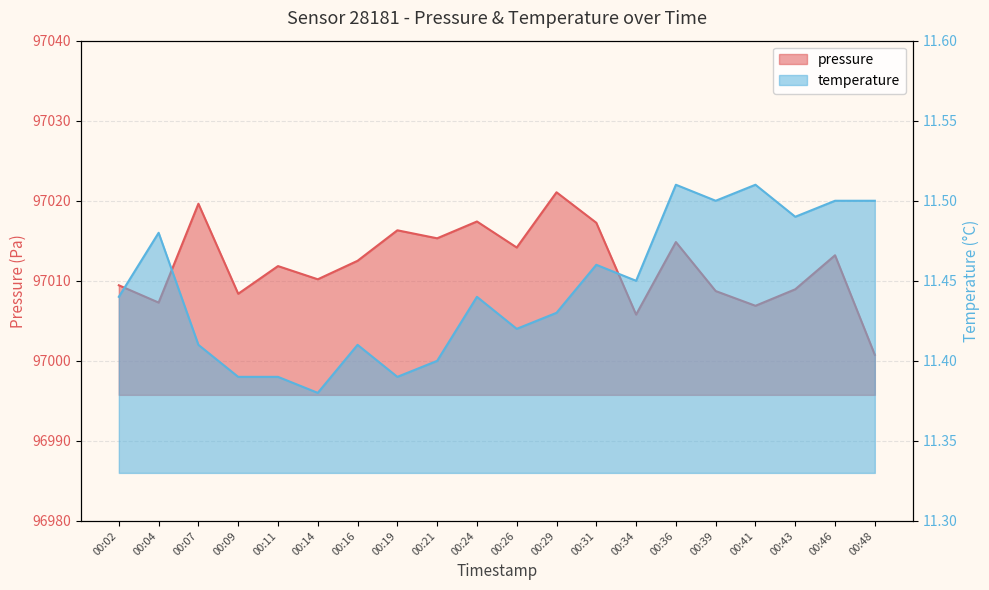

At which label does pressure first exceed 97012?

00:07